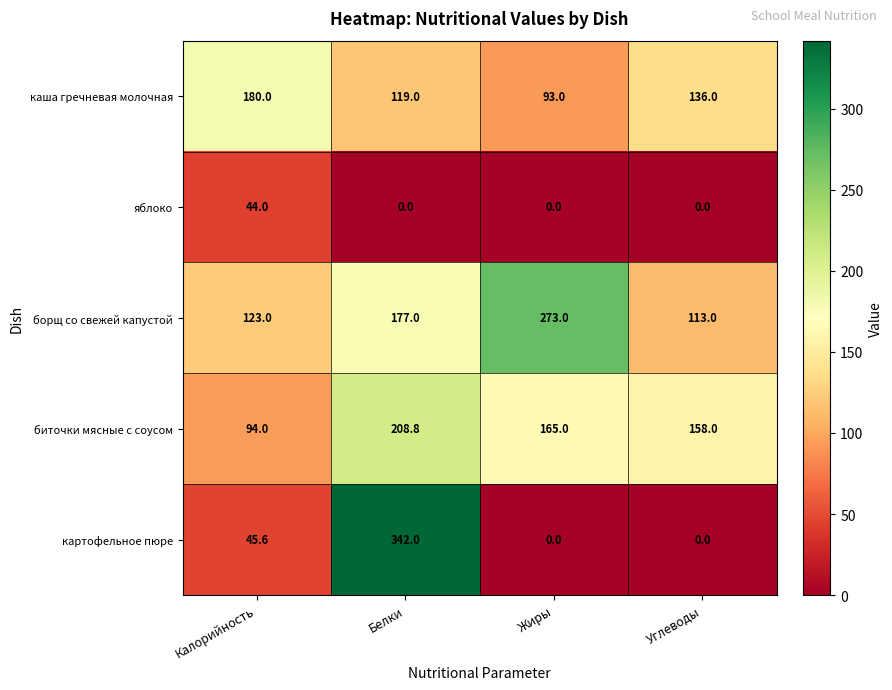

What is the difference between the картофельное пюре values at Калорийность and Белки?

296.4